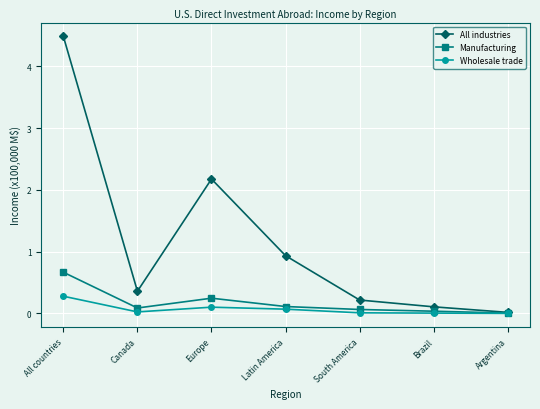

What is the label of the 6th point from the left?

Brazil